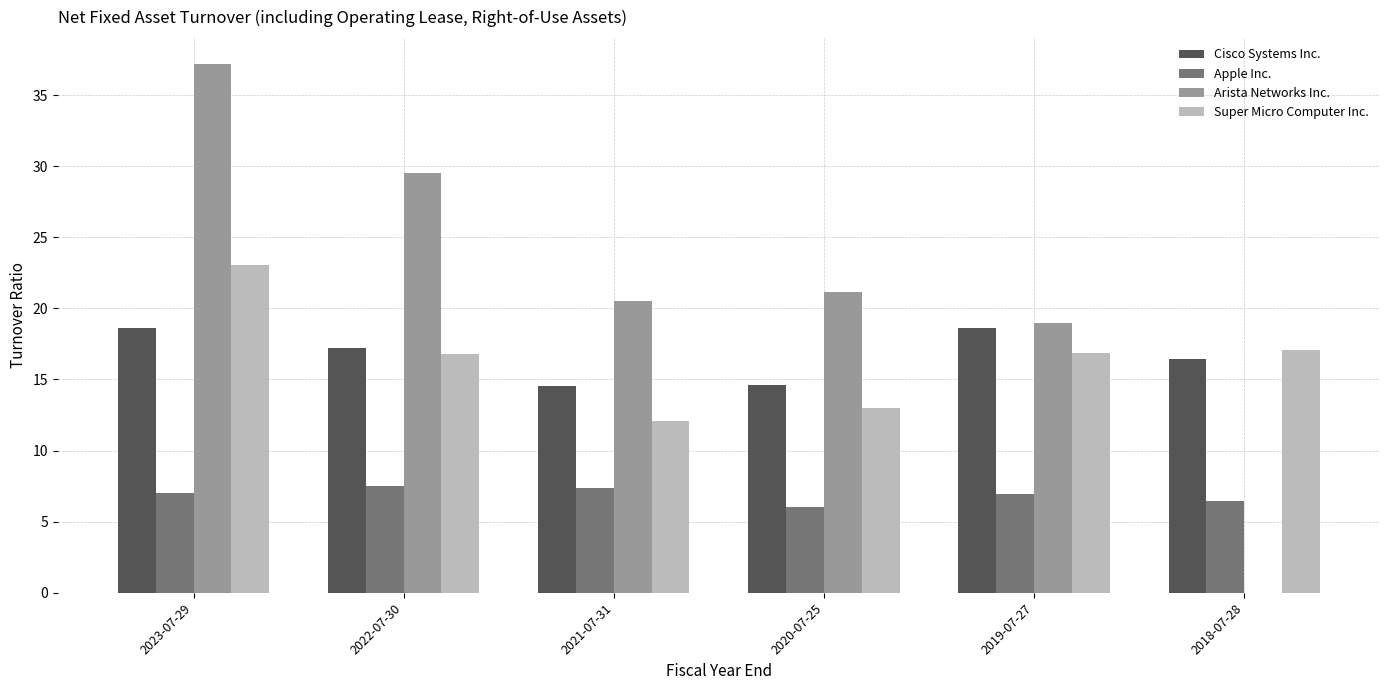

Where is Arista Networks Inc. nearest to the value 18?

2019-07-27